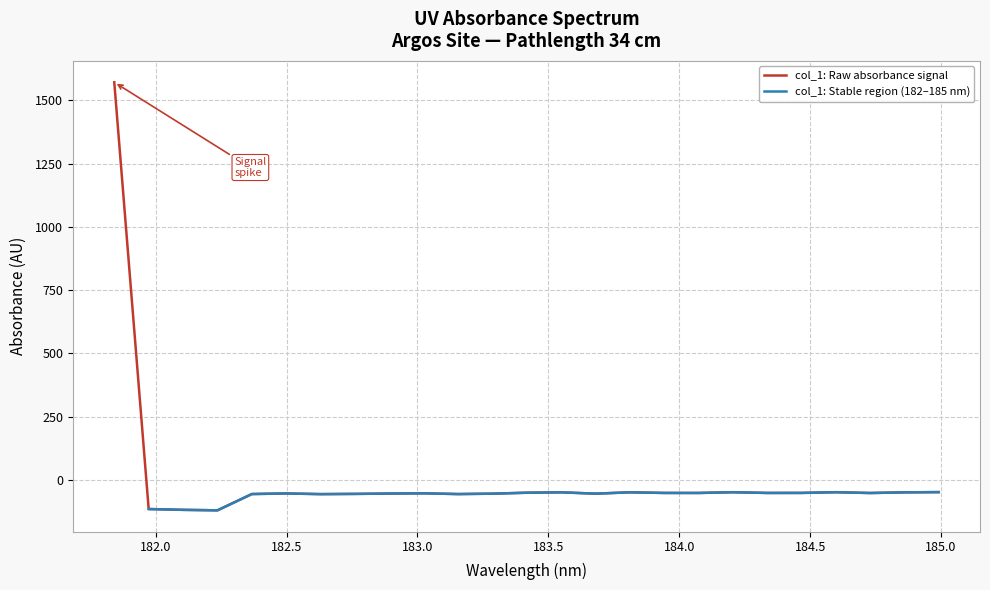

Reading right to left, what are all the values shown in this chart?

-48.6	-49.5	-52.1	-48.9	-51.7	-51.9	-49.0	-51.9	-51.8	-49.3	-54.6	-49.4	-50.9	-54.7	-56.3	-53.3	-54.2	-55.6	-56.5	-53.9	-56.2	-120.5	-118.7	-115.5	1571.7